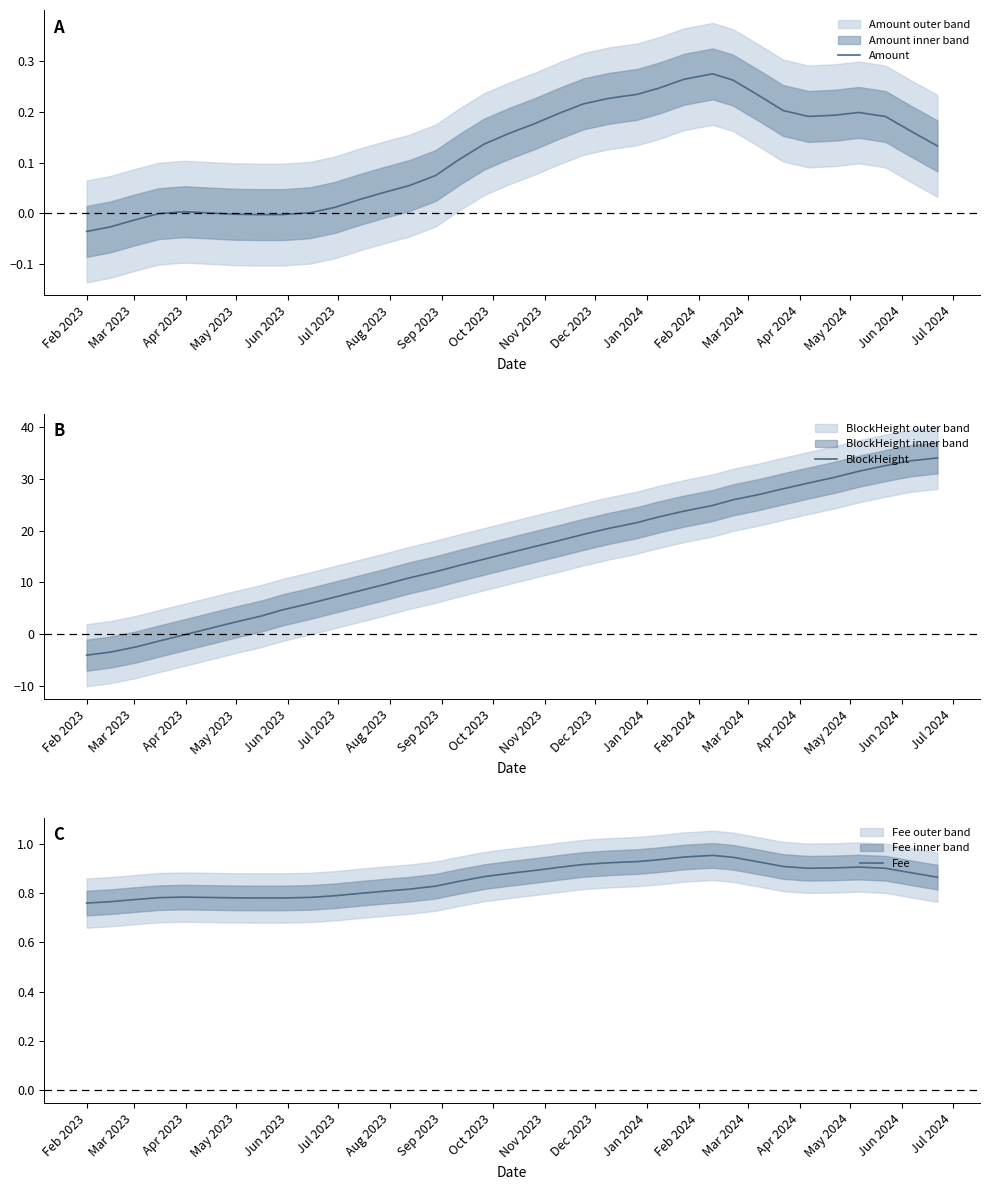

What is the highest value of the BlockHeight series?

34.1